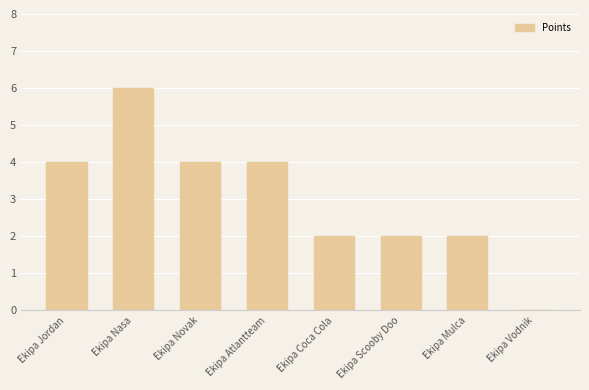

What is the maximum value shown in the chart?

6